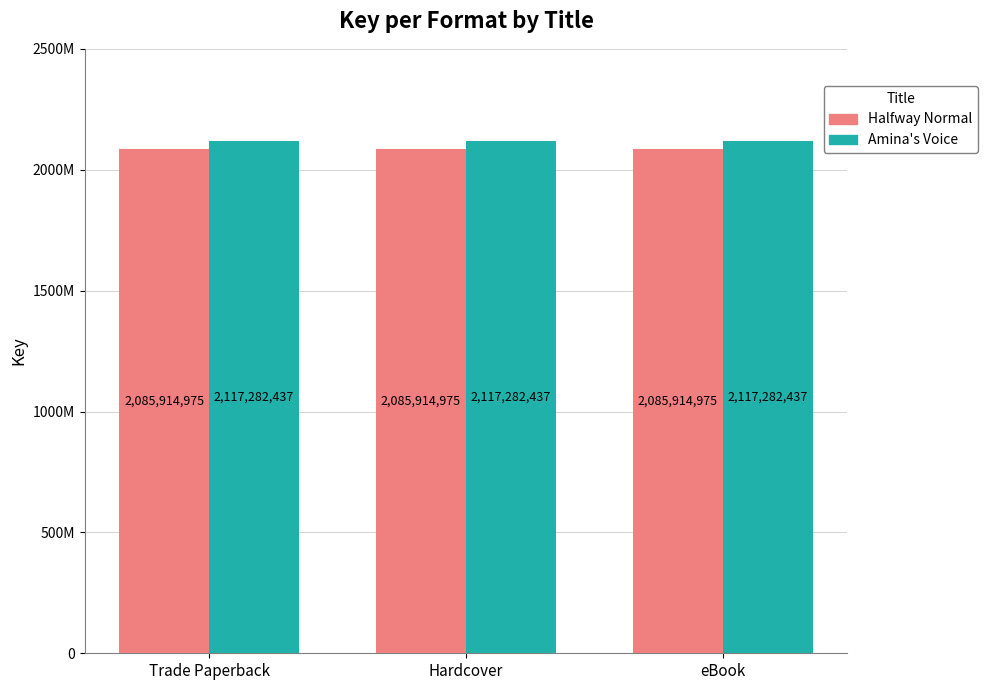

Are the bars grouped side by side (vs. stacked)?

Yes